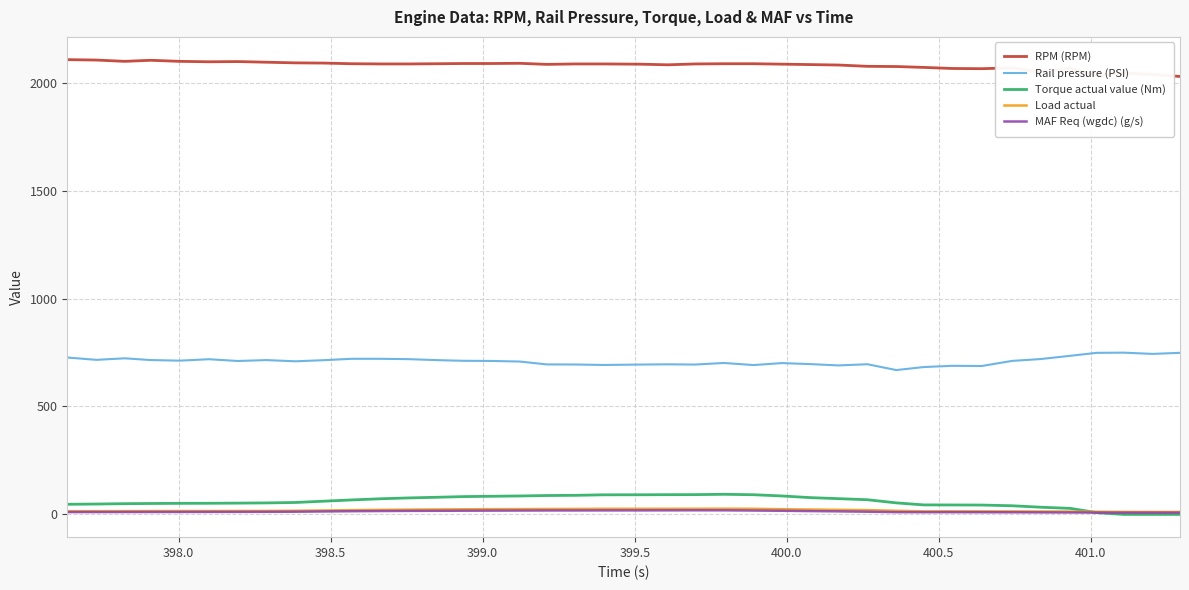

True or false: RPM (RPM) and MAF Req (wgdc) (g/s) intersect in this chart.

False